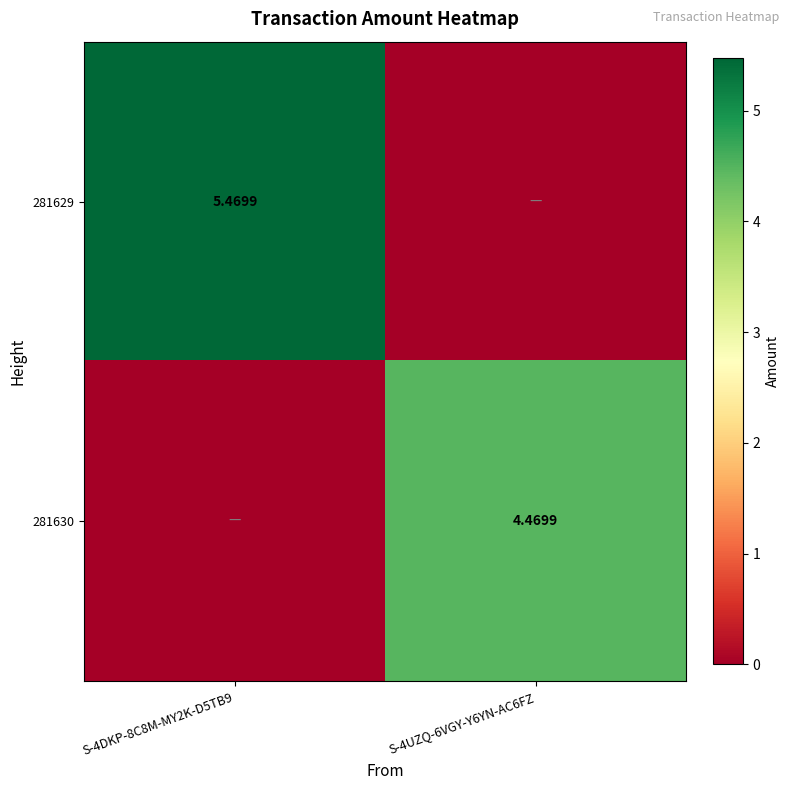

Which series has the largest total across all categories?

281629